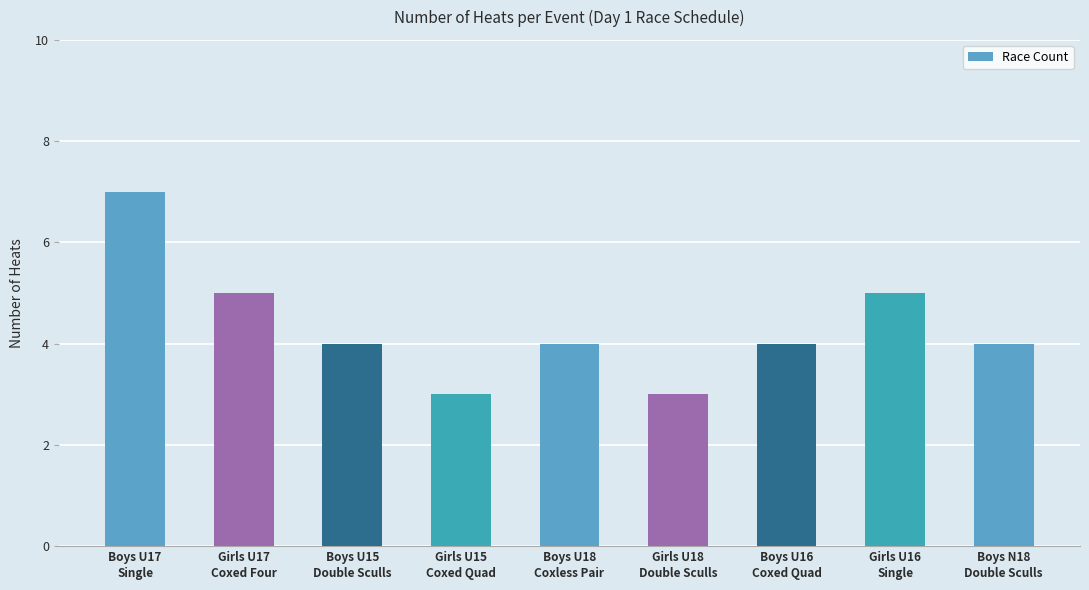

The value at Boys N18
Double Sculls is 2. True or false?

False